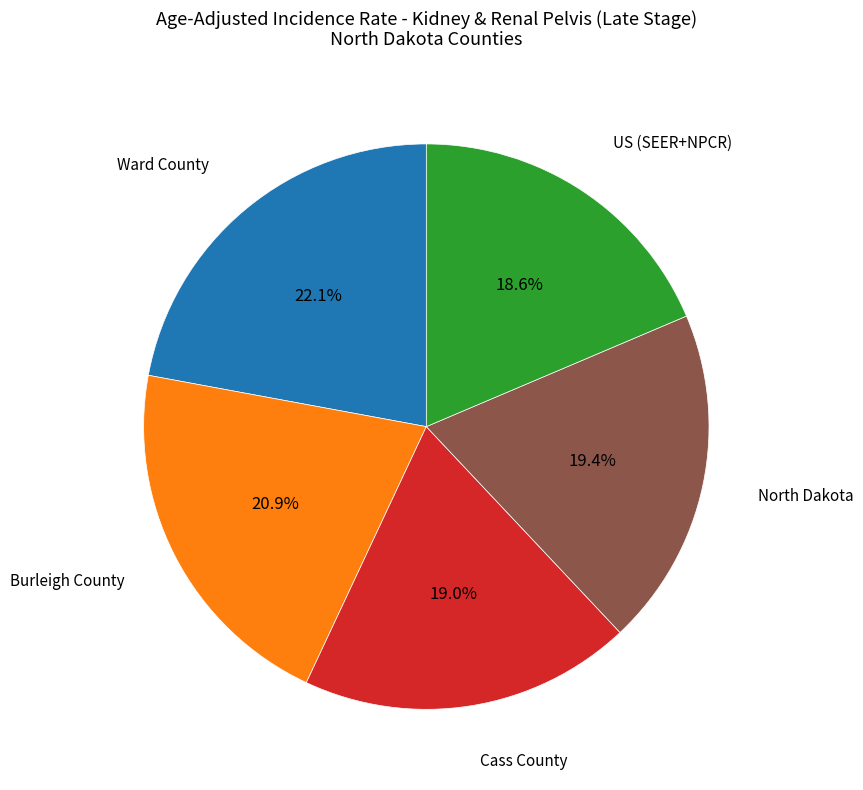

Is there a majority slice in this chart?

No